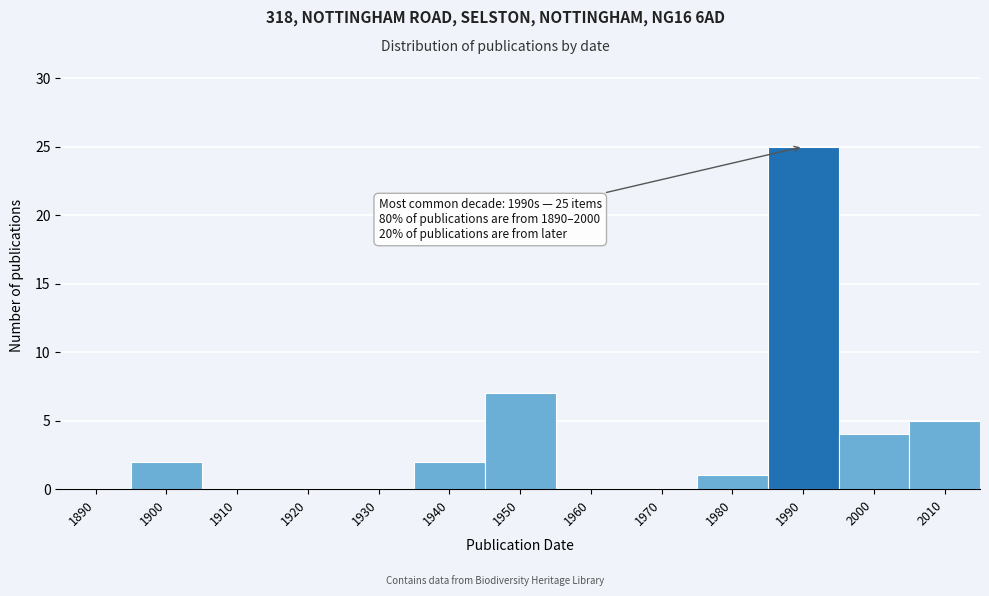

Reading left to right, list all the values displayed in this chart.

1890=0	1900=2	1910=0	1920=0	1930=0	1940=2	1950=7	1960=0	1970=0	1980=1	1990=25	2000=4	2010=5